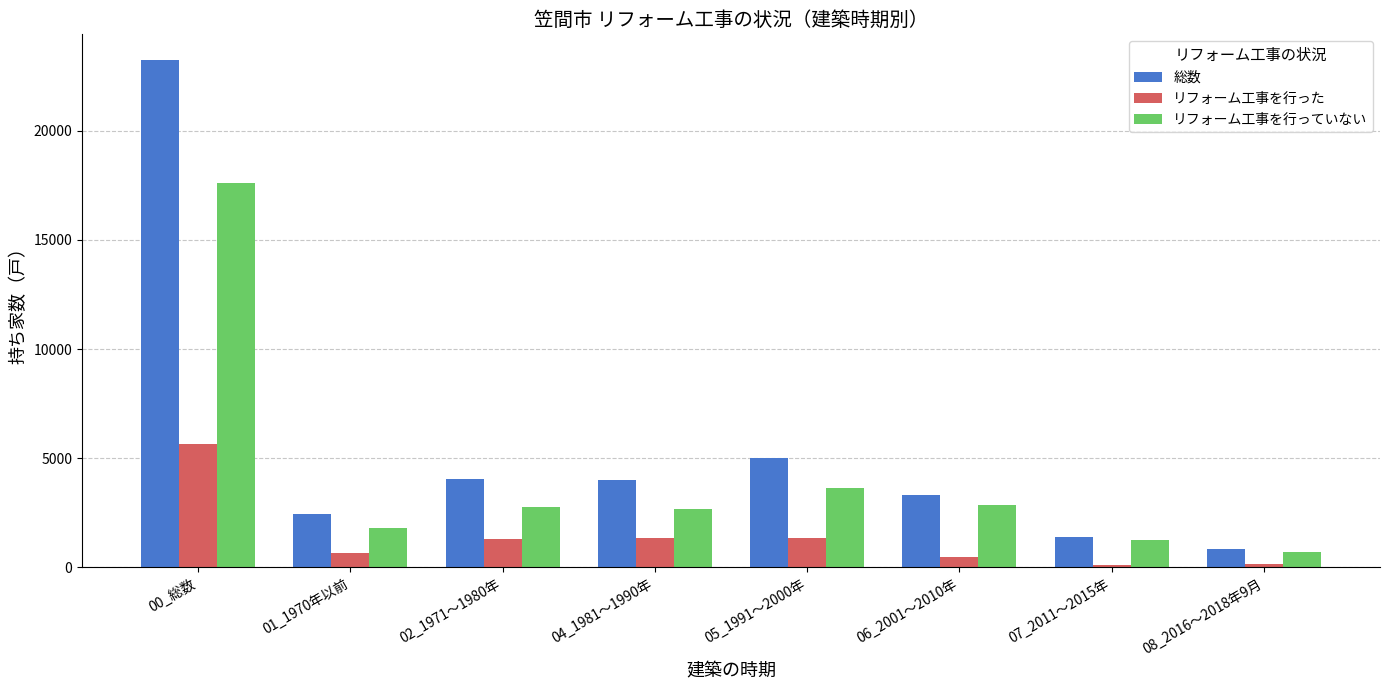

At which category is the sum across all series the highest?

00_総数